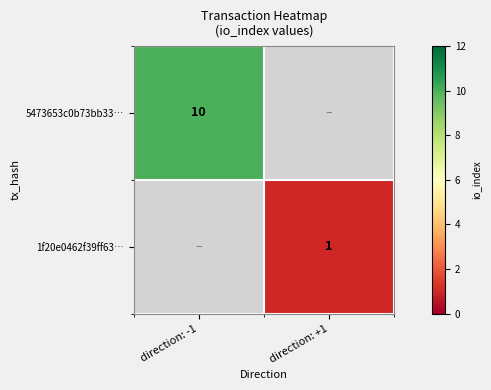

The 5473653c0b73bb33… series shows 4 at direction: -1. True or false?

False